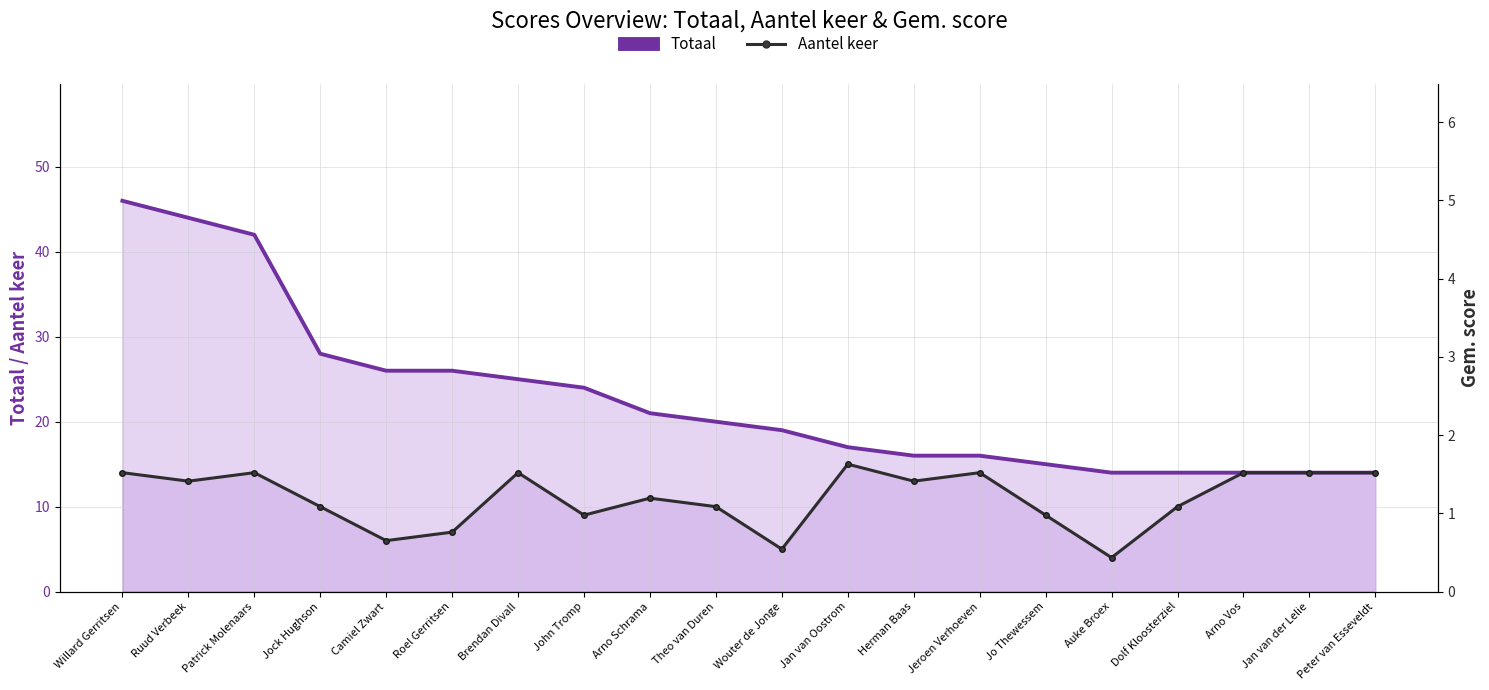

What is the total value across all series at Wouter de Jonge?

24